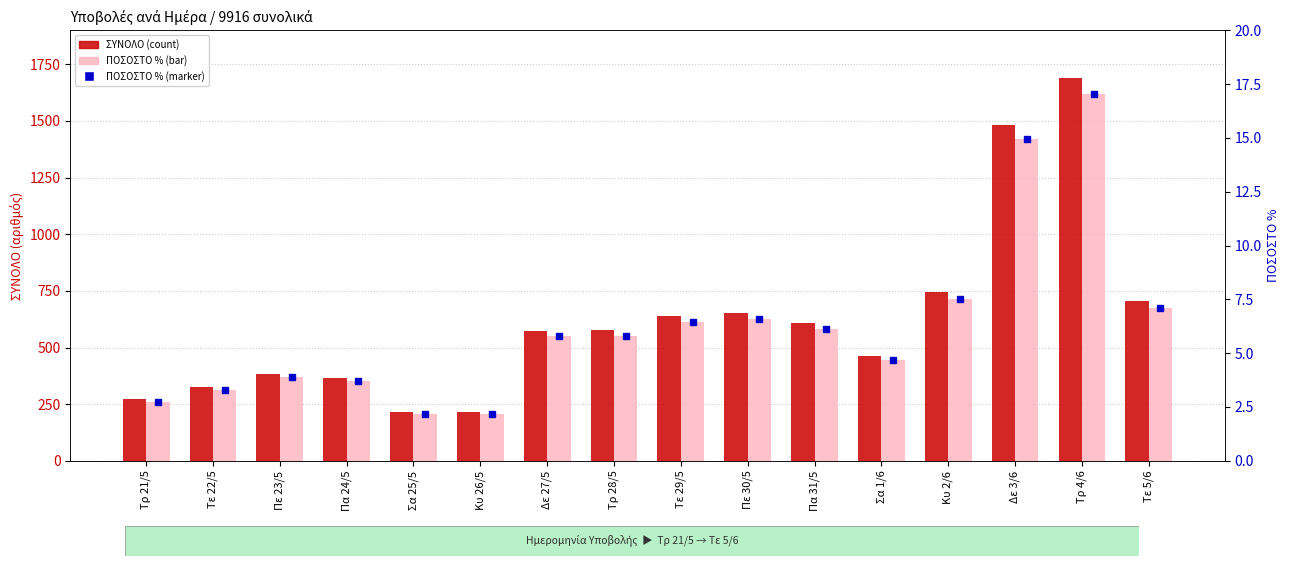

What is the sum of the ΣΥΝΟΛΟ (count) values at Τε 22/5 and Πε 30/5?

976.0